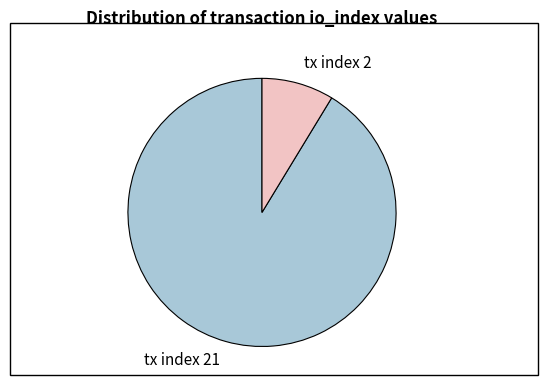

What is the ratio of the value at tx index 21 to the value at tx index 2?

10.5